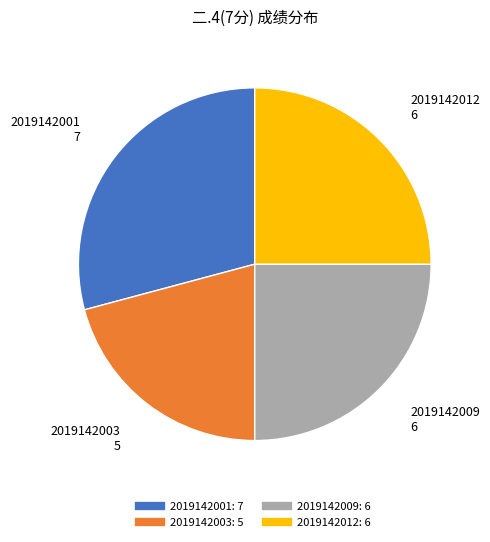

Does 2019142009 represent more than half of the total?

No